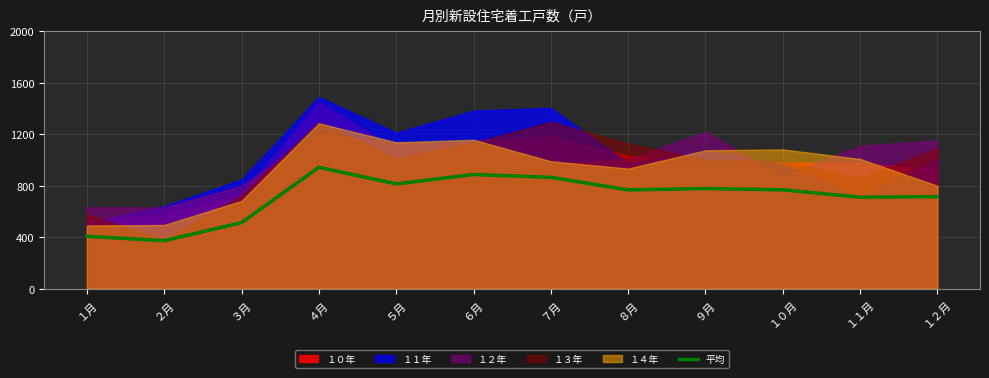

Where does the data first go above 768?

４月